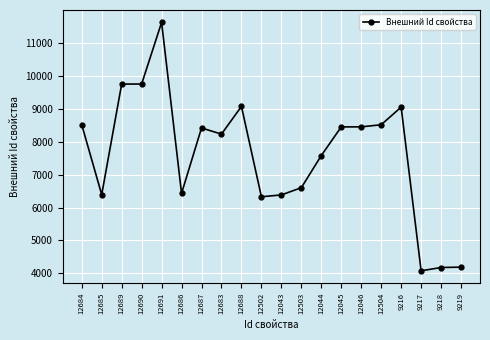

True or false: there are more than 0 points higher than both neighbors.

True